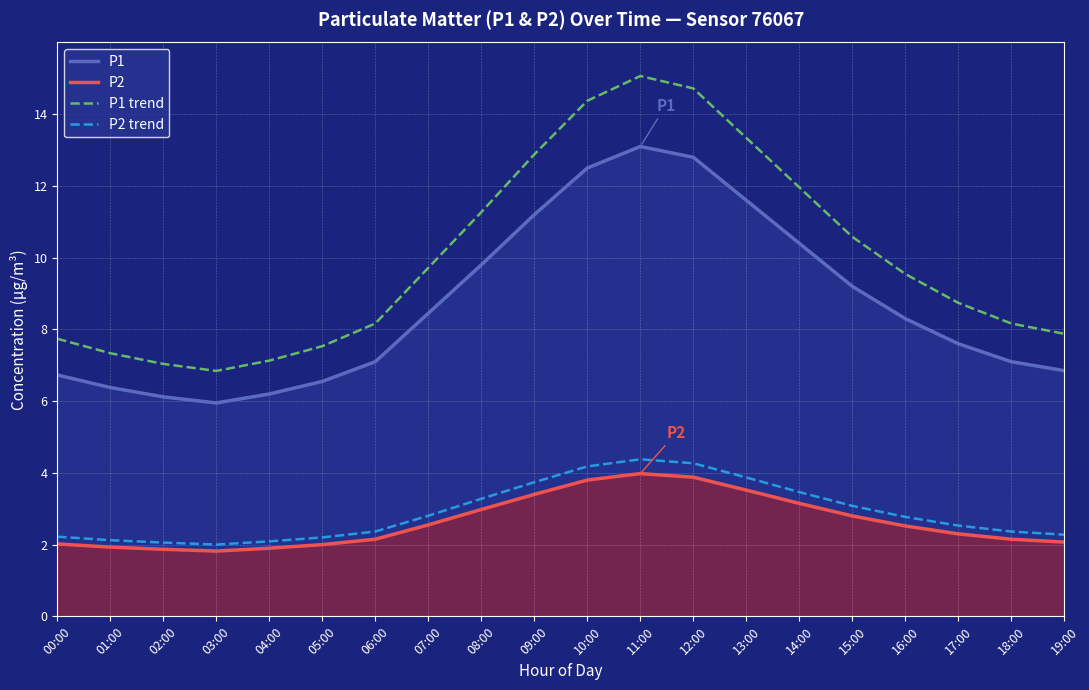

What is the sum of all P1 trend values?

200.0